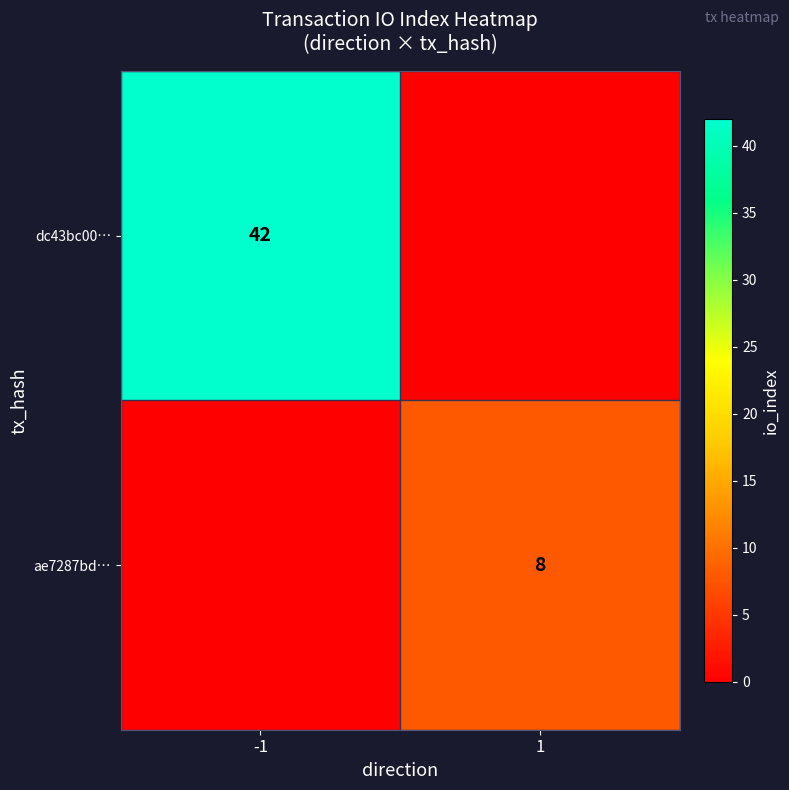

Is the value of dc43bc00… at -1 greater than the value of ae7287bd… at 1?

Yes